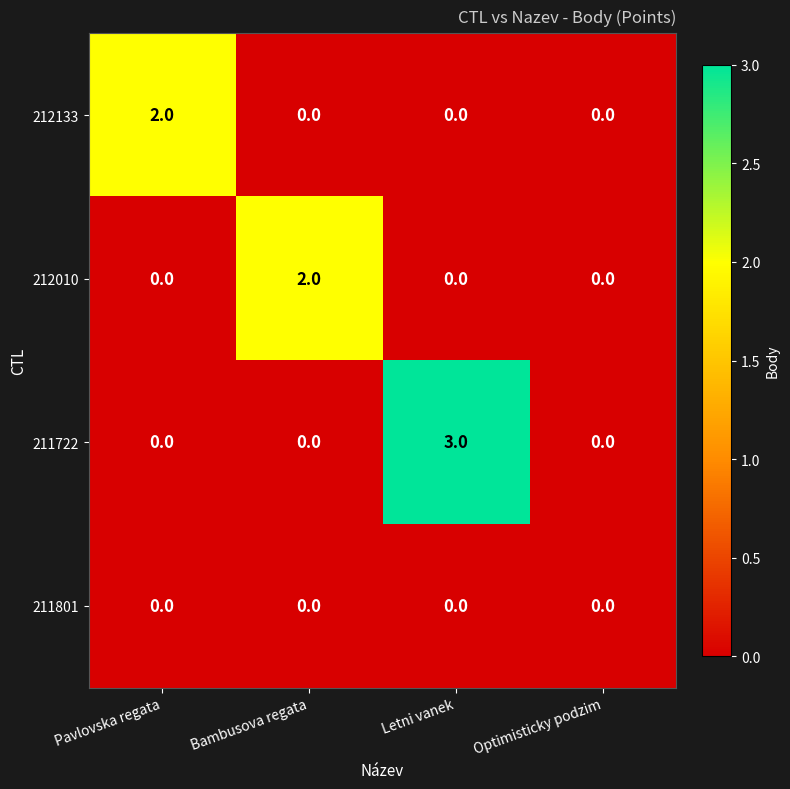

How many values in 212133 are above zero?

1